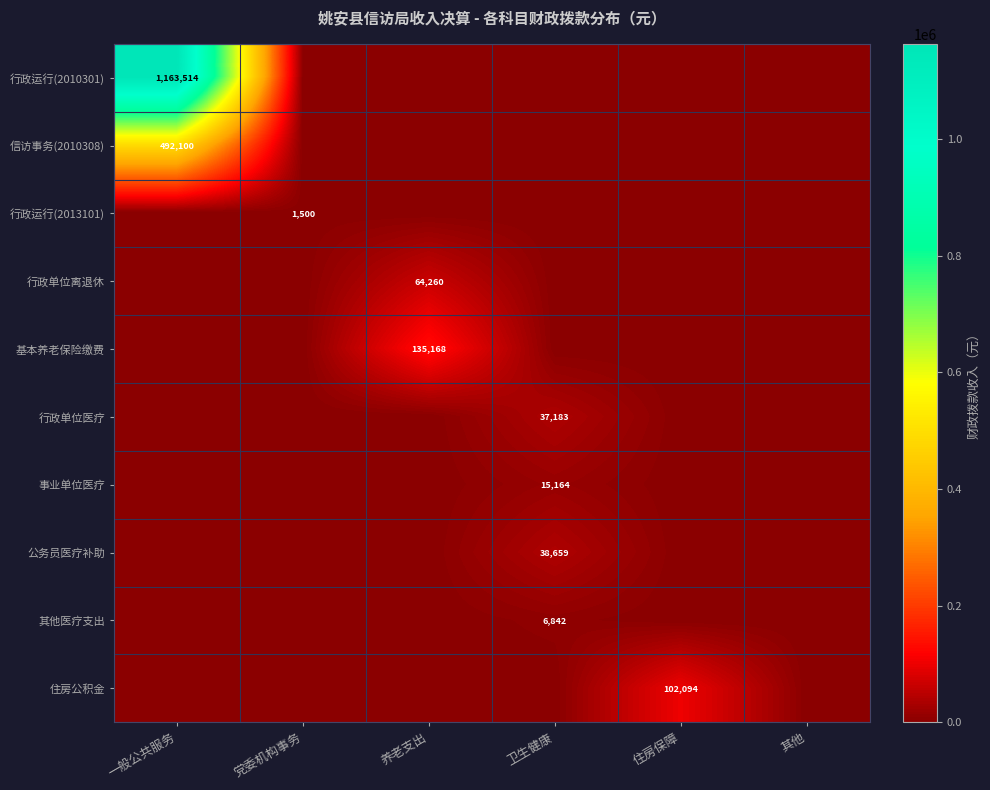

At which category is the sum across all series the highest?

一般公共服务